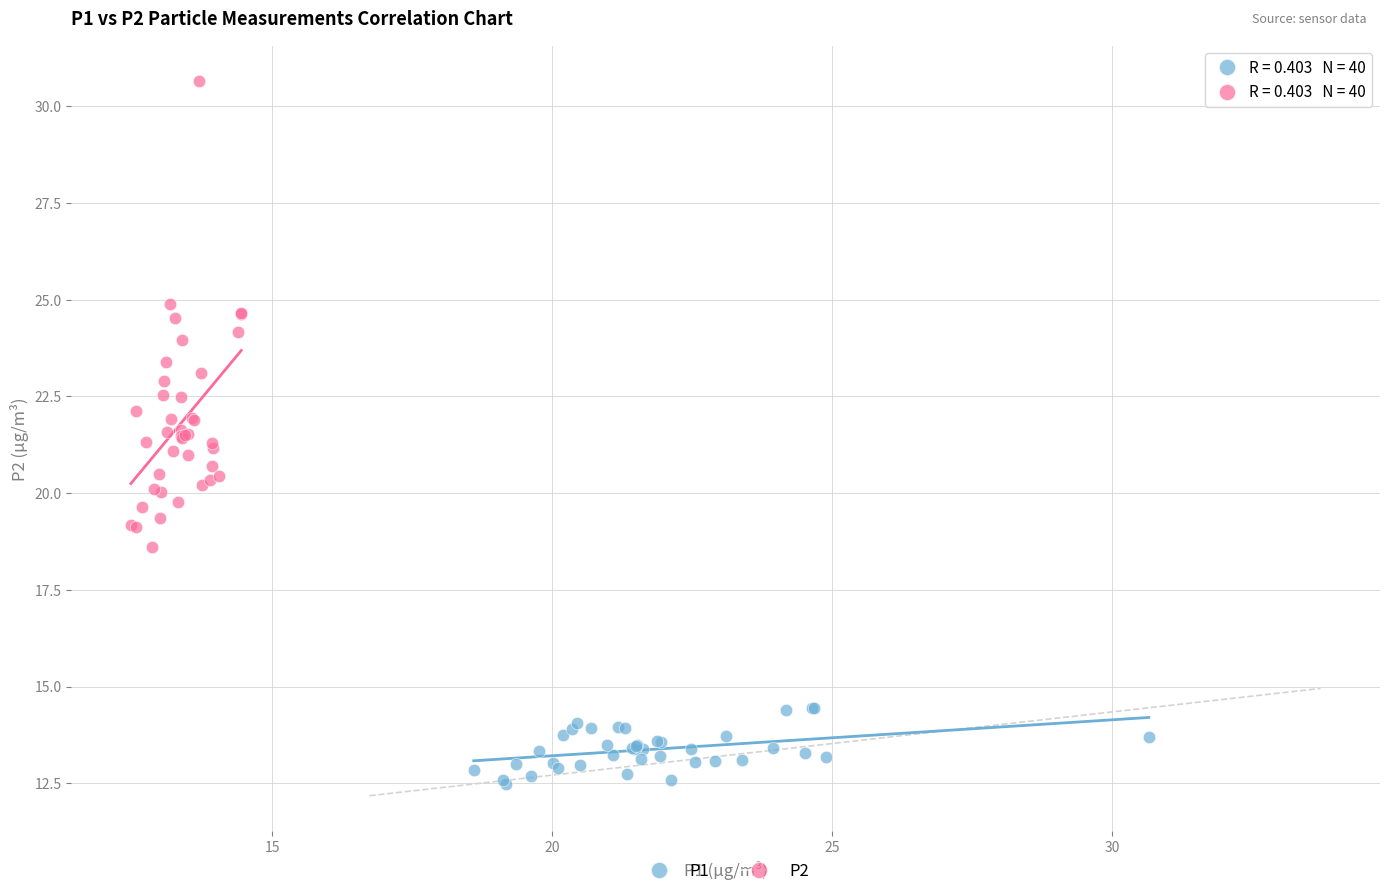

Which series contains the lowest Y value?

P1